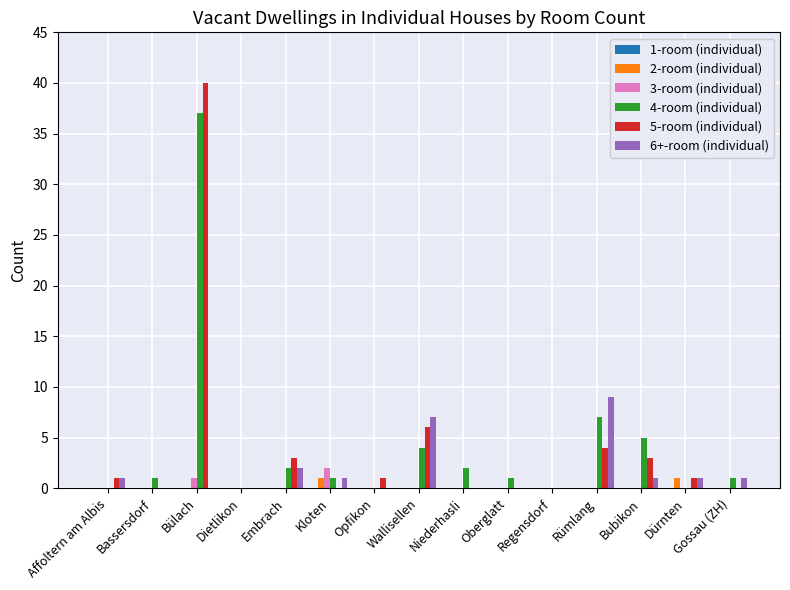

What is the total value across all series at Dürnten?

3